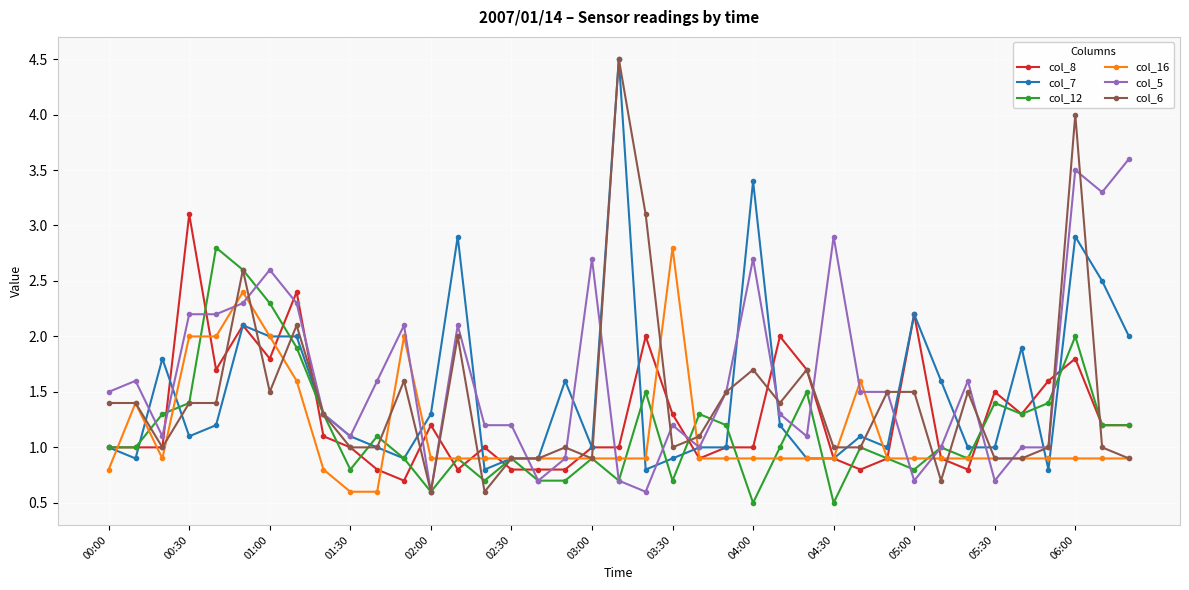

What is the maximum value shown in the chart?

4.5